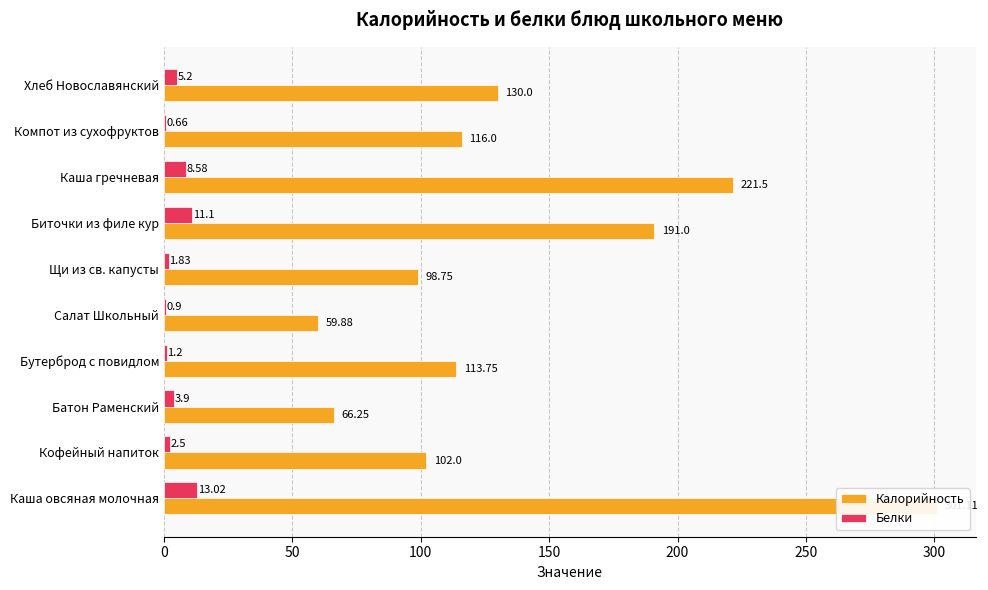

Which series has the widest spread of values?

Калорийность